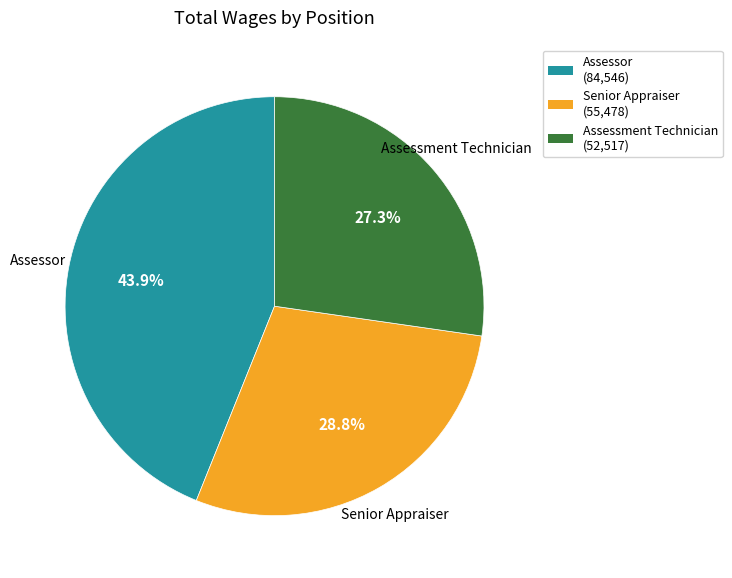

To the nearest percent, what portion does Assessment Technician represent?

27%